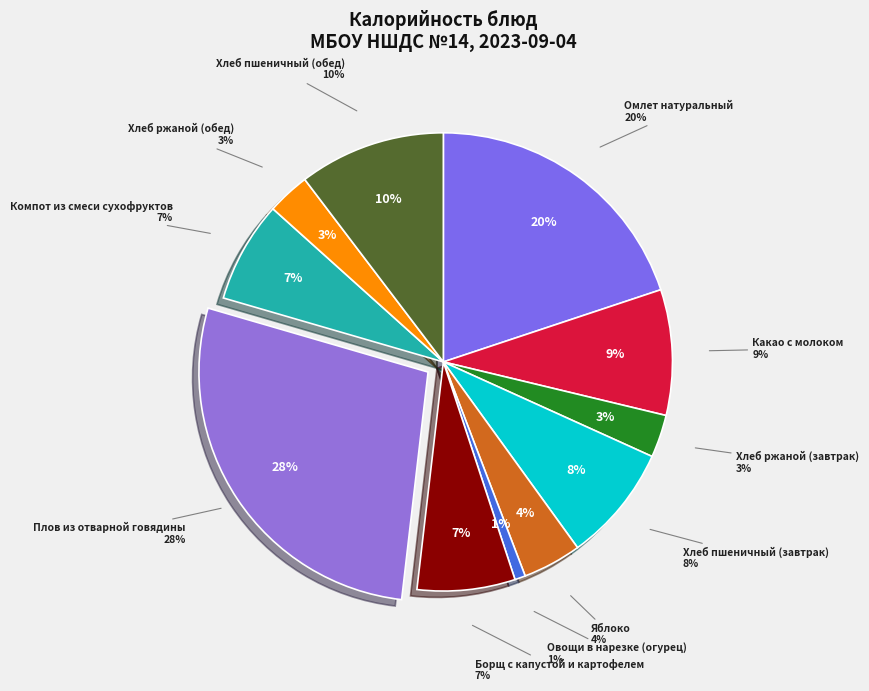

To the nearest percent, what is the combined percentage of Хлеб ржаной (завтрак) and Яблоко?

7%